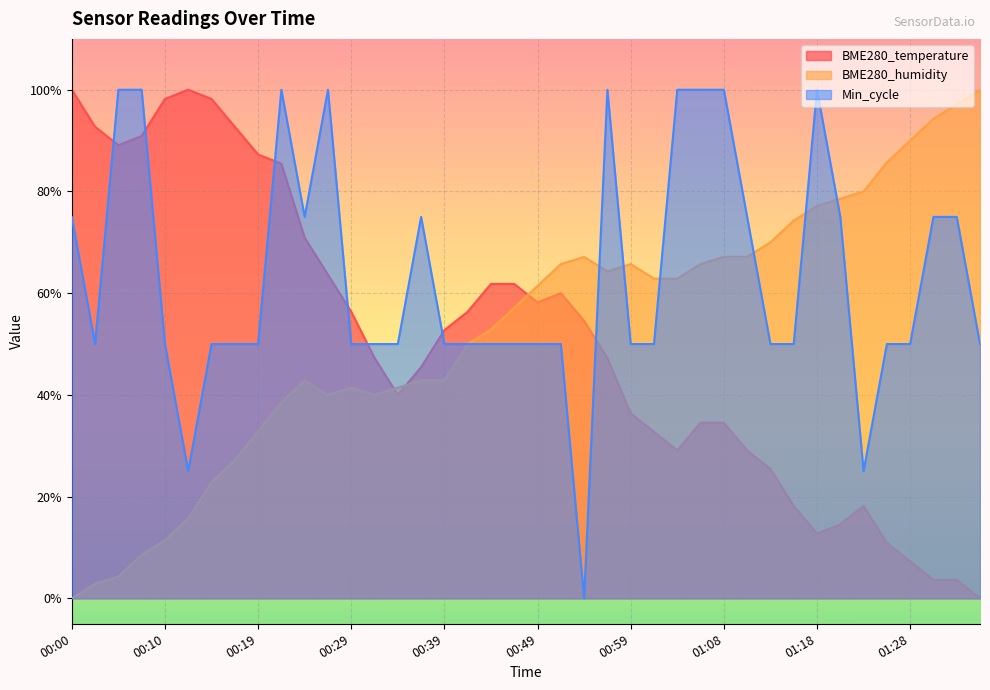

At which category does Min_cycle reach its first local valley?

00:02